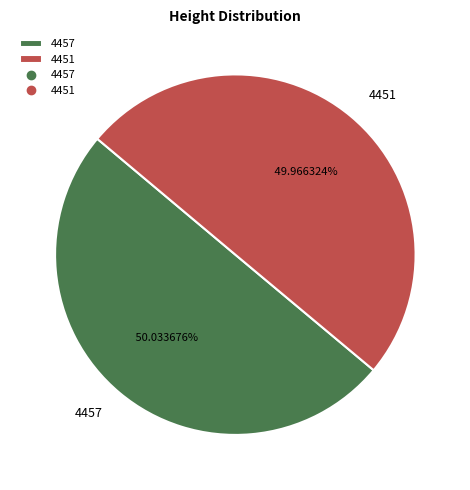

Is there a majority slice in this chart?

Yes